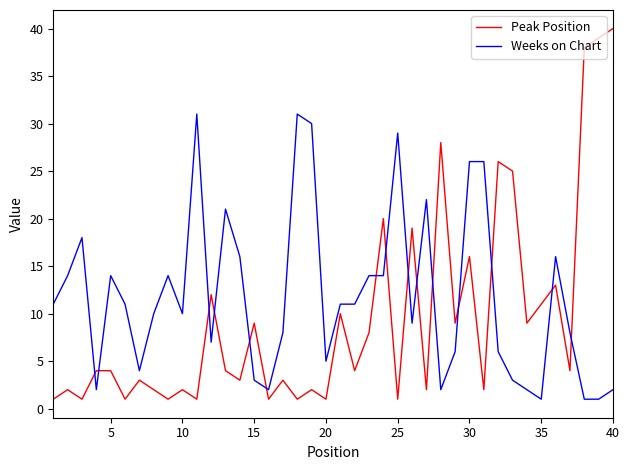

What is the difference between the maximum and minimum values in the Peak Position series?

39